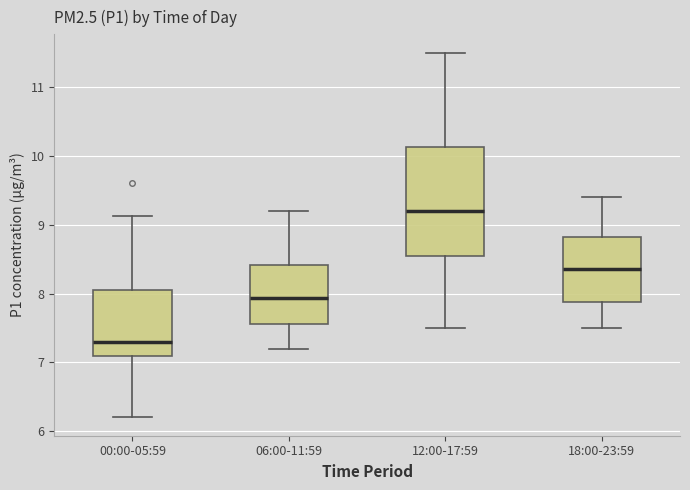

Reading left to right, read every box against the y-axis: the position of its median line, the range the box covers, and the ends of its whiskers. The values are not printed on the chart, so give them approximately, as read against the axis.

00:00-05:59: median 7.3, box 7.1 to 8.1, whiskers 6.2 to 9.1
06:00-11:59: median 7.9, box 7.6 to 8.4, whiskers 7.2 to 9.2
12:00-17:59: median 9.2, box 8.6 to 10.1, whiskers 7.5 to 11.5
18:00-23:59: median 8.4, box 7.9 to 8.8, whiskers 7.5 to 9.4